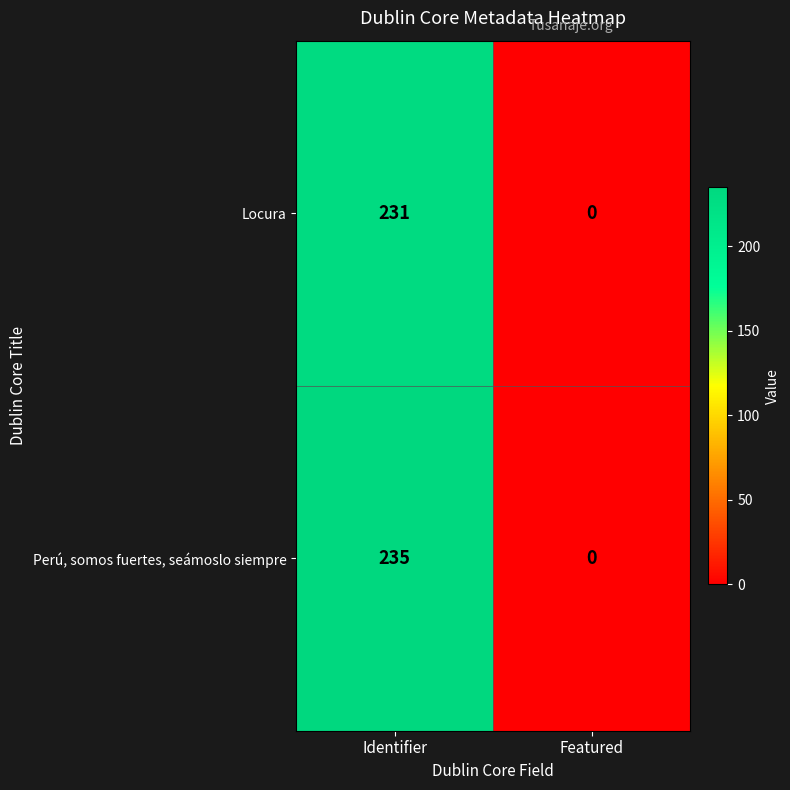

Reading left to right, extract all data points from this chart.

Locura: Identifier=231	Featured=0
Perú, somos fuertes, seámoslo siempre: Identifier=235	Featured=0